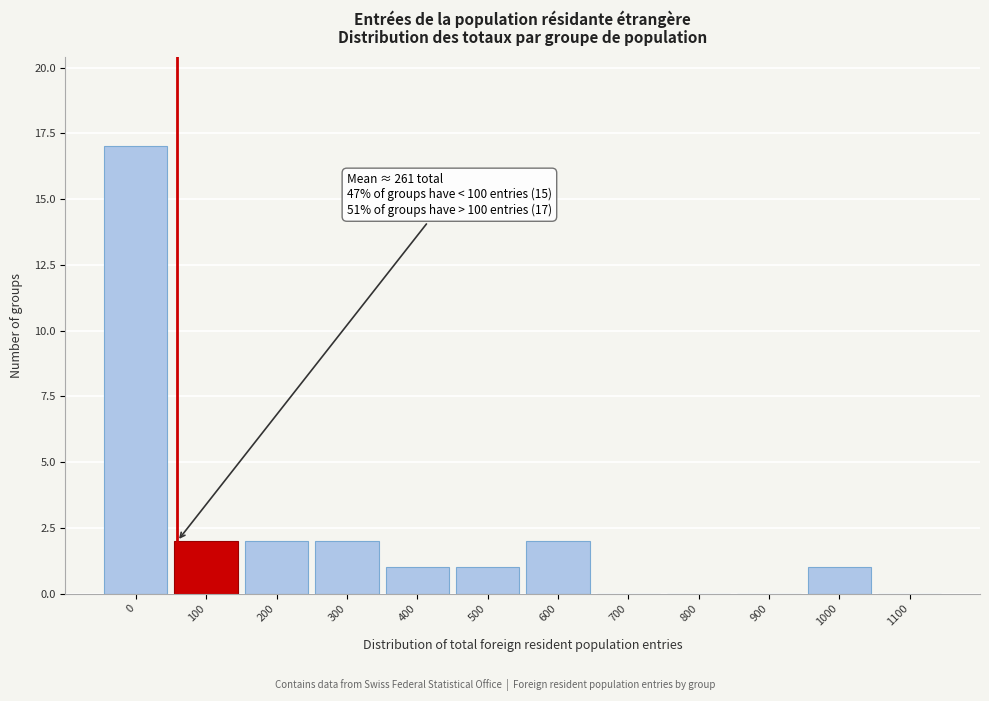

Reading right to left, what are all the values shown in this chart?

1100=0	1000=1	900=0	800=0	700=0	600=2	500=1	400=1	300=2	200=2	100=2	0=17